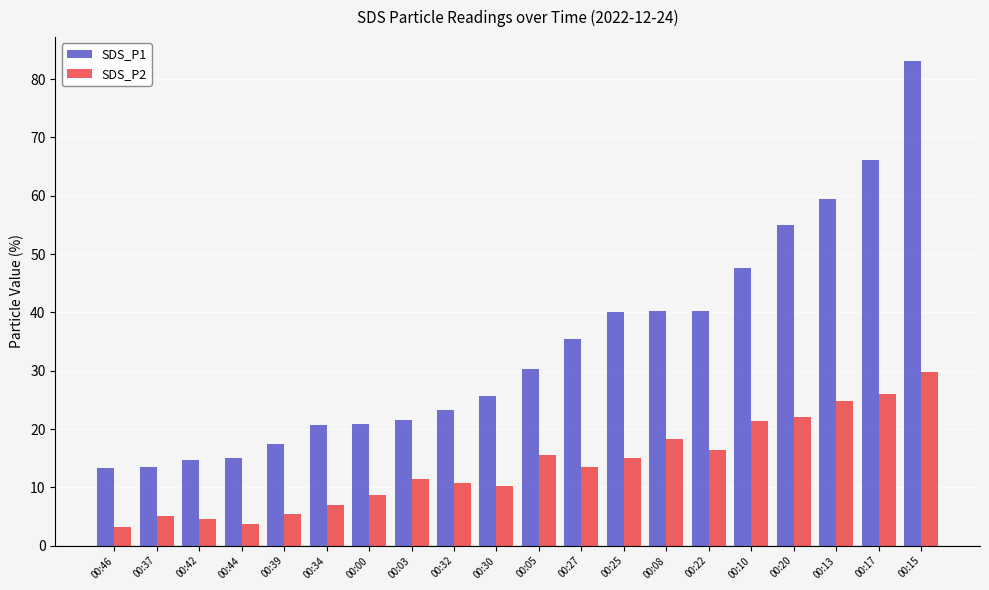

At which label does SDS_P1 reach its peak?

00:15